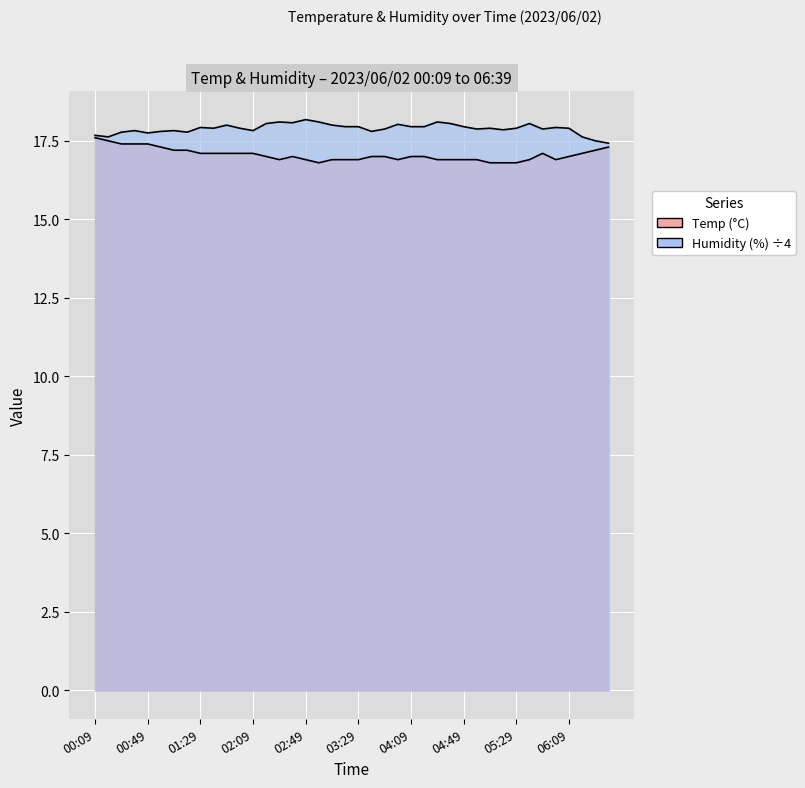

List the series in order of their overall mean, lowest first.

Temp, Humidity